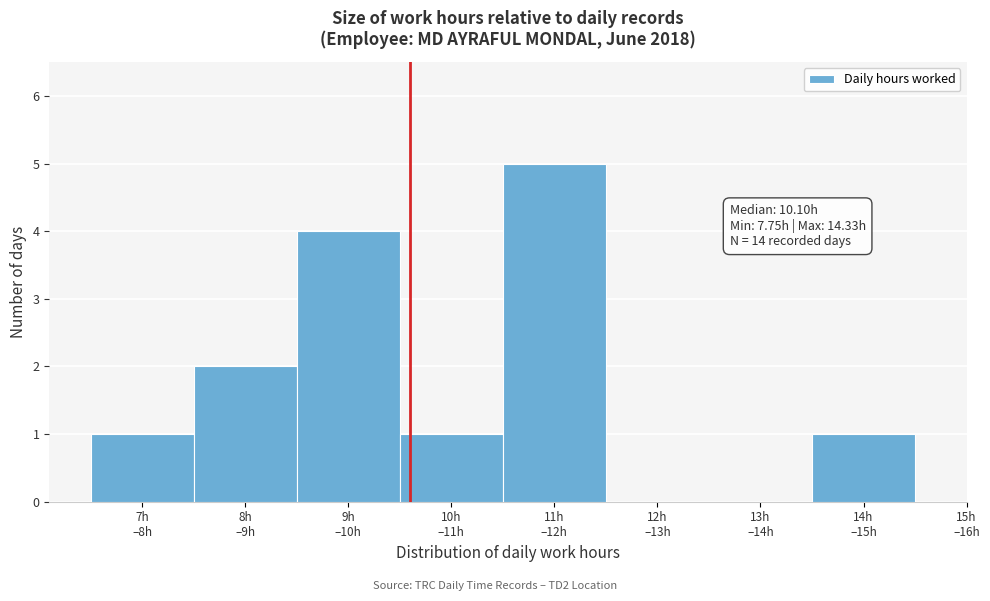

What is the maximum value shown in the chart?

5